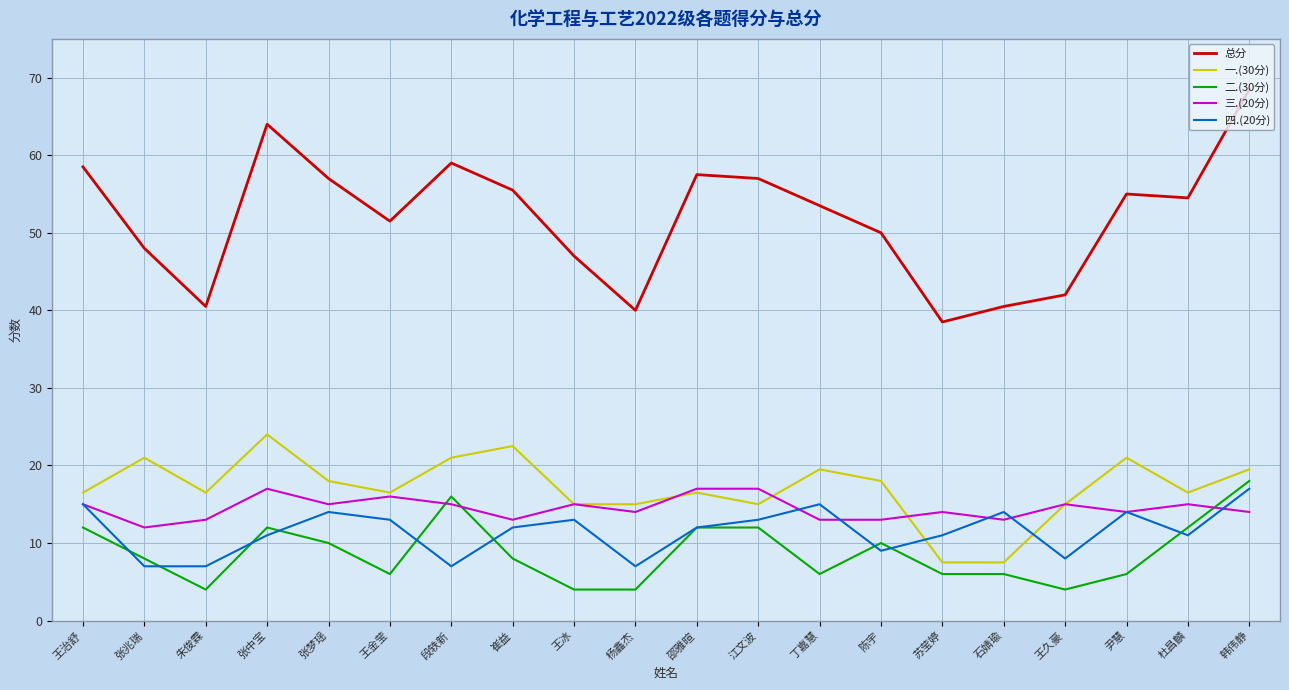

What is the difference between the 总分 values at 王治舒 and 石婧瑜?

18.0